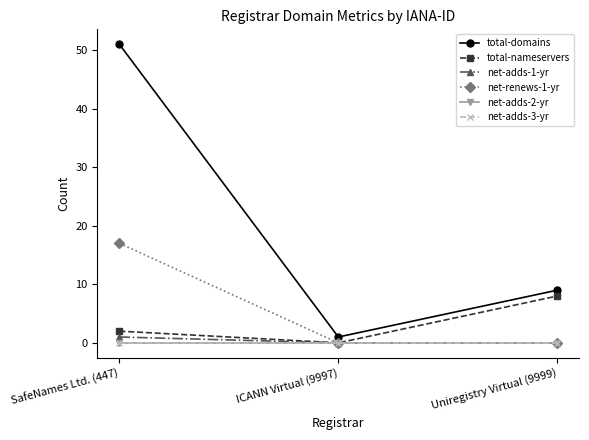

What position from the right is ICANN Virtual (9997)?

2